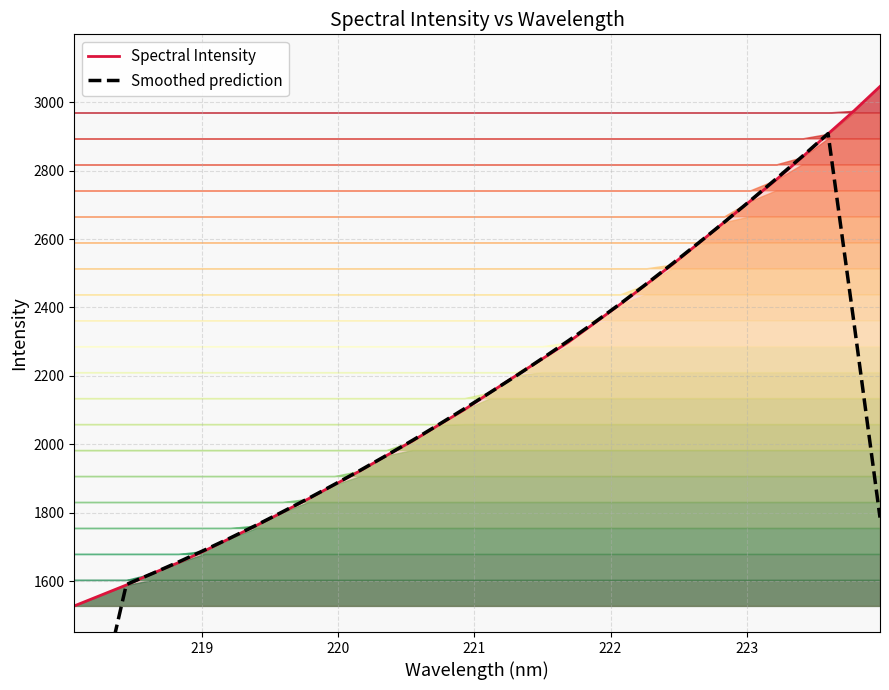

What is the minimum value for Spectral Intensity?

1527.5